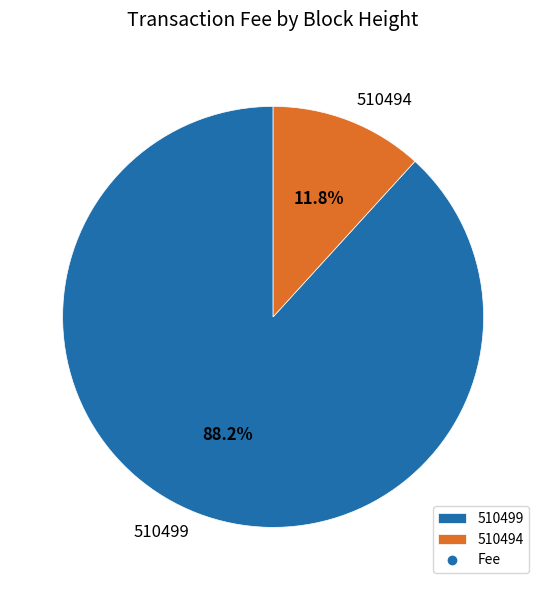

Do 510494 and 510499 together represent more than half of the pie?

Yes